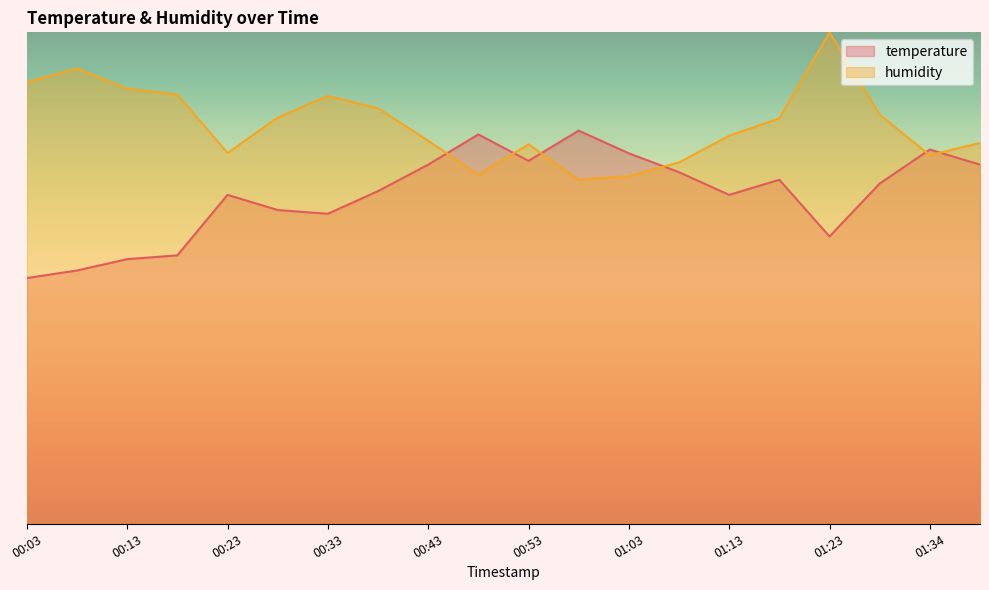

After their last crossing, which series has the higher values: temperature or humidity?

humidity